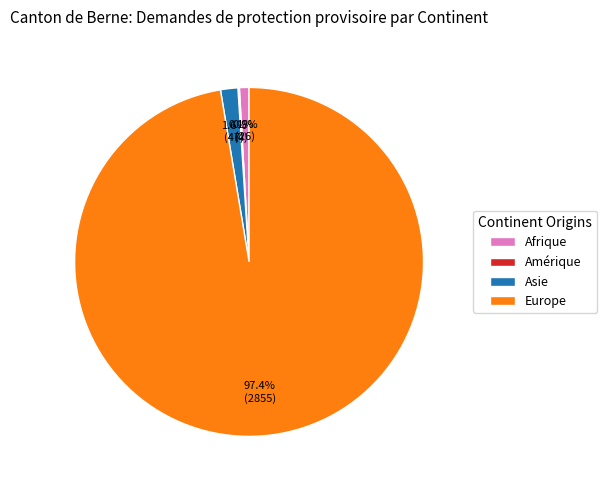

How much of the chart is everything except Asie?

98.4%